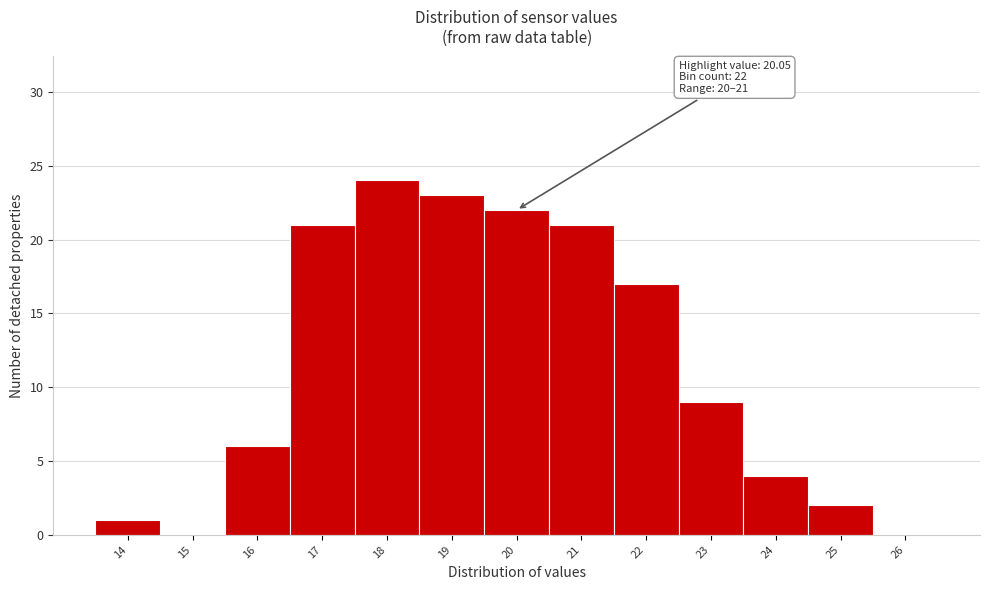

Reading right to left, list all the values displayed in this chart.

26=0	25=2	24=4	23=9	22=17	21=21	20=22	19=23	18=24	17=21	16=6	15=0	14=1